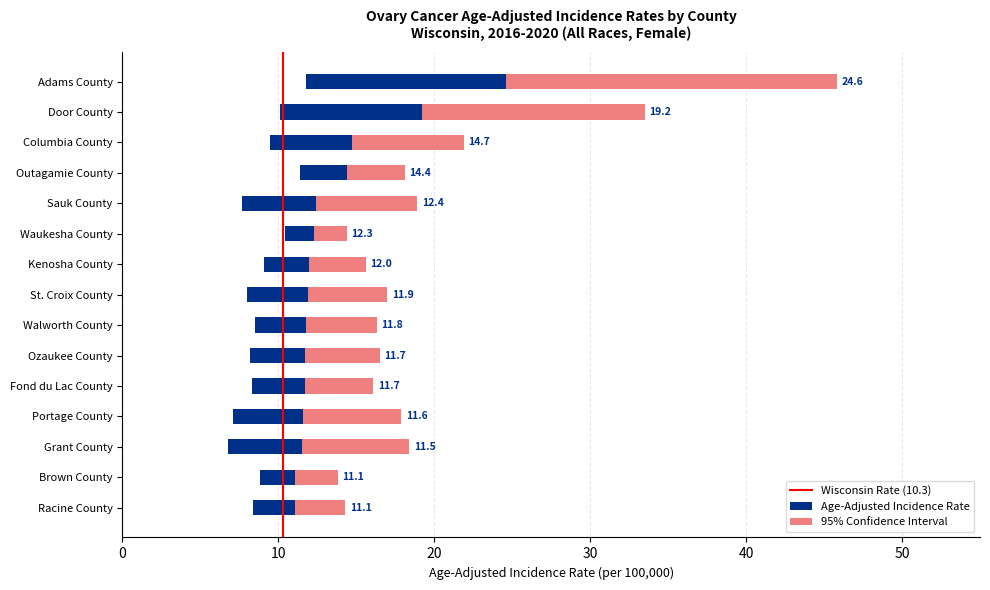

What is the average value of the Upper 95% CI series?

19.9